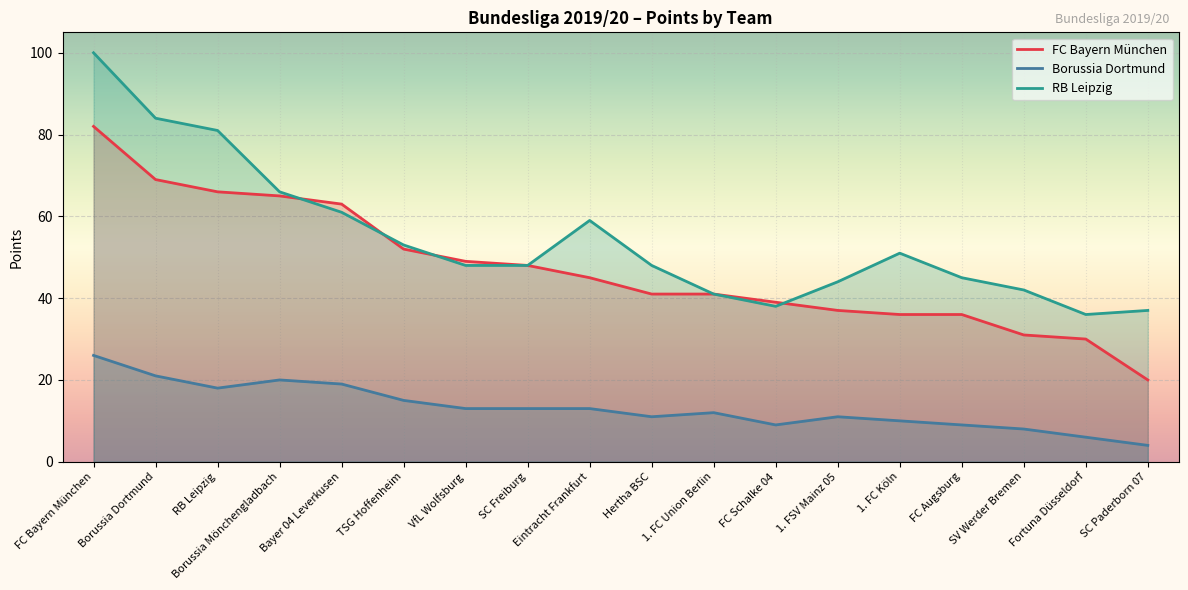

How many data points in FC Bayern München are above 45?

8